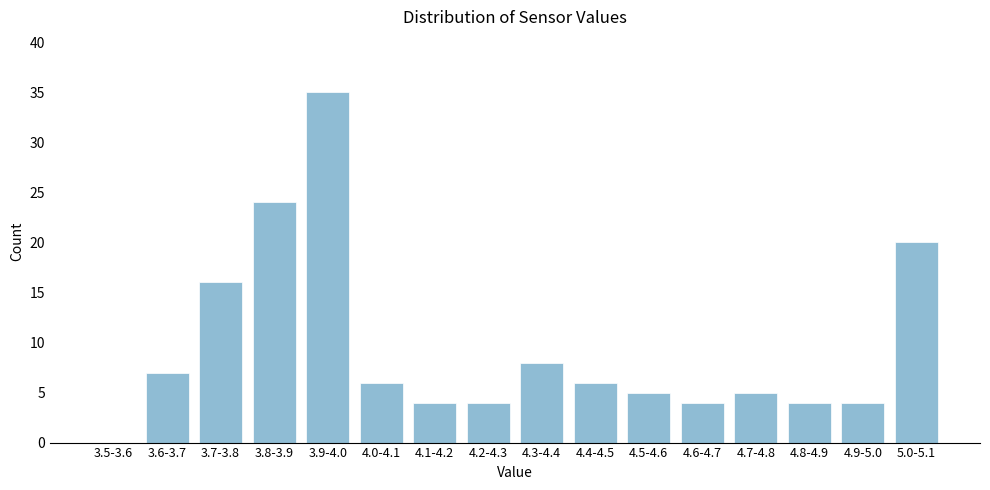

Reading left to right, transcribe all the data shown in this chart.

3.5-3.6=0	3.6-3.7=7	3.7-3.8=16	3.8-3.9=24	3.9-4.0=35	4.0-4.1=6	4.1-4.2=4	4.2-4.3=4	4.3-4.4=8	4.4-4.5=6	4.5-4.6=5	4.6-4.7=4	4.7-4.8=5	4.8-4.9=4	4.9-5.0=4	5.0-5.1=20